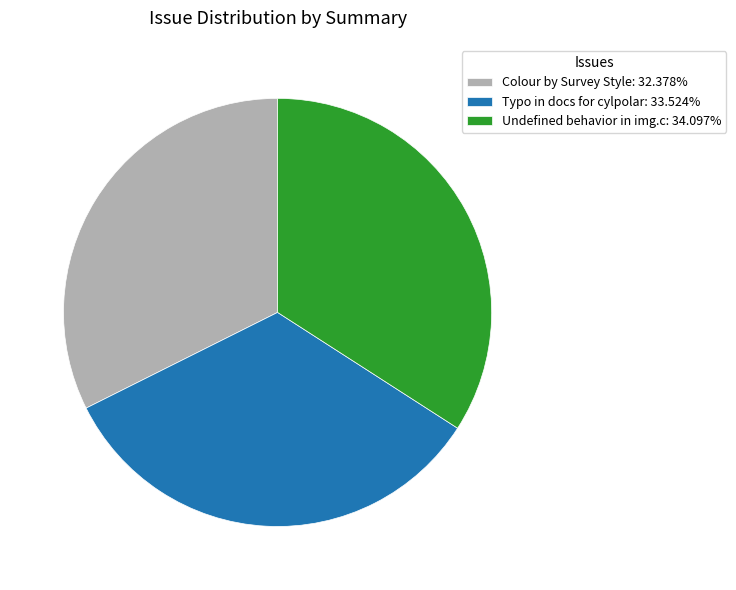

Which has a higher value, Colour by Survey Style or Undefined behavior in img.c?

Undefined behavior in img.c